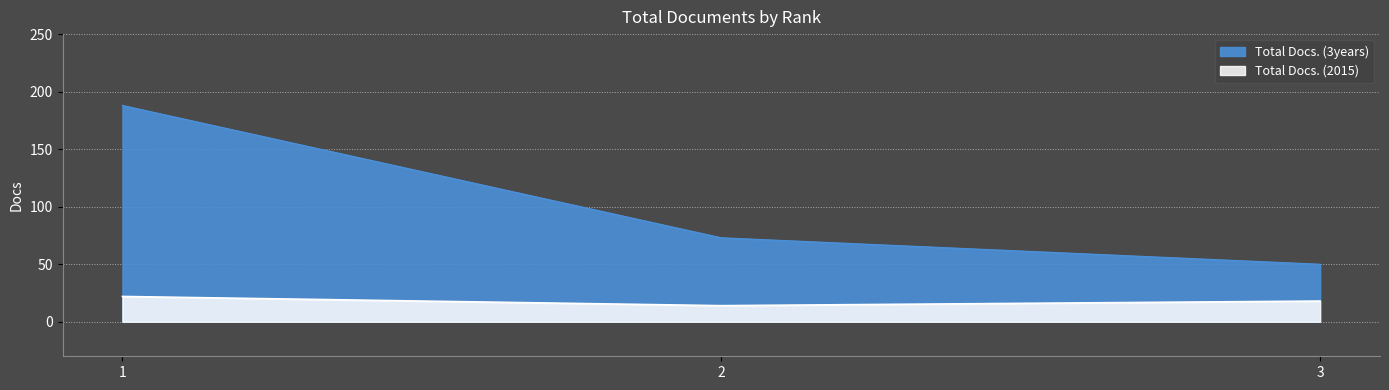

Reading left to right, what are all the values shown in this chart?

Total Docs. (2015): 22	14	18
Total Docs. (3years): 188	73	50